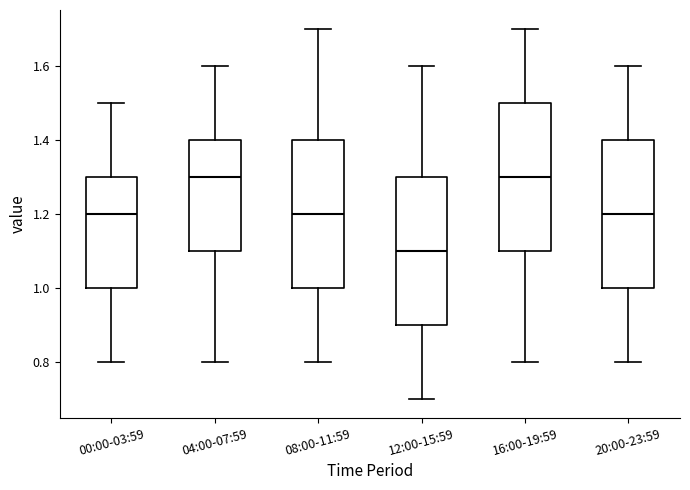

Where is the upper edge of the box for 12:00-15:59 on the y-axis? The values are not printed on the chart, so give them approximately, as read against the axis.

1.3